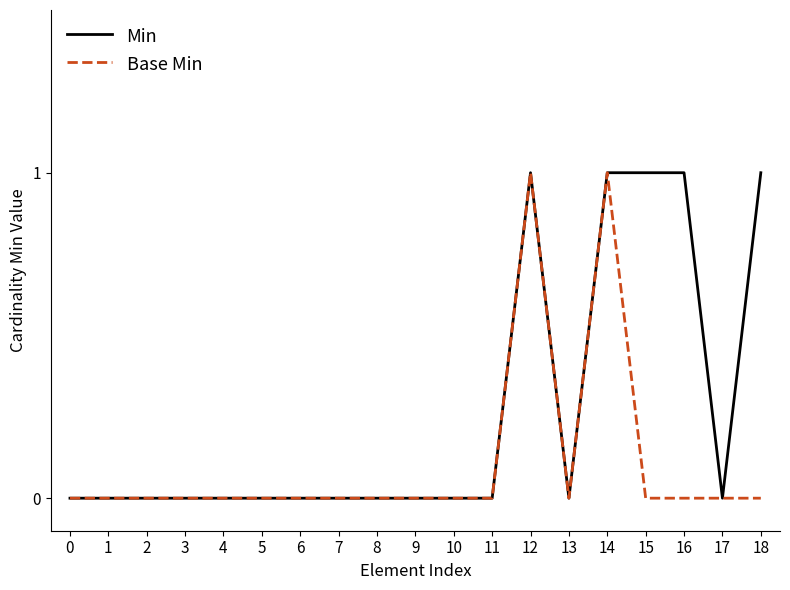

True or false: Min has more than 0 interior local peaks.

True